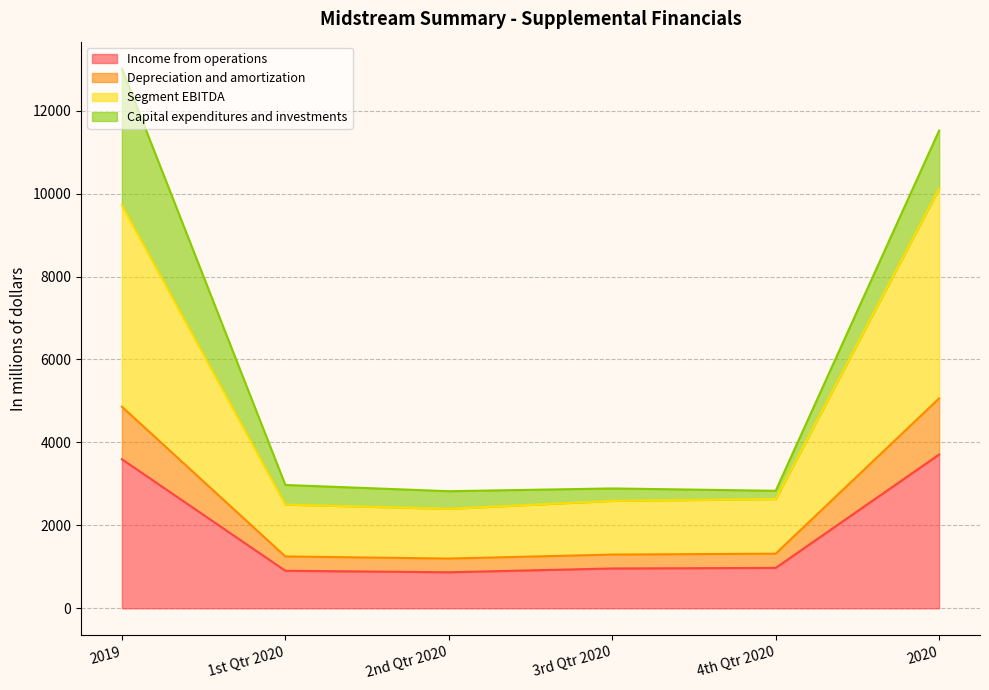

What is the total value across all series at 1st Qtr 2020?

2974